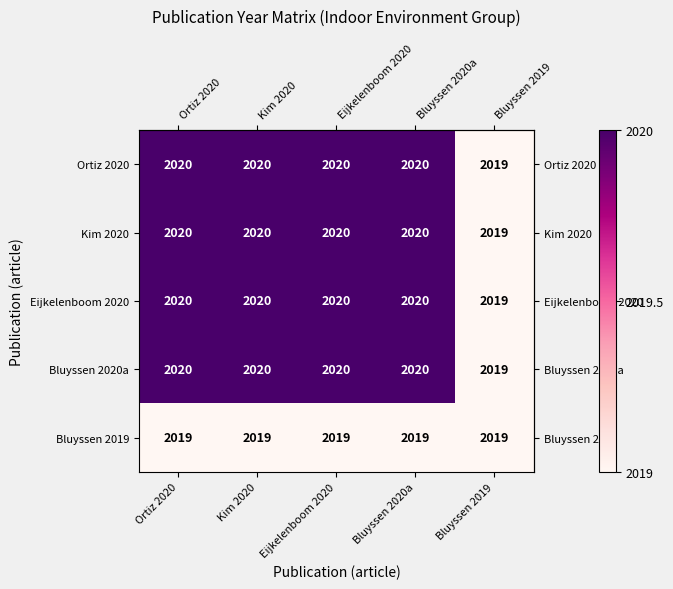

How many categories are shown in the chart?

5